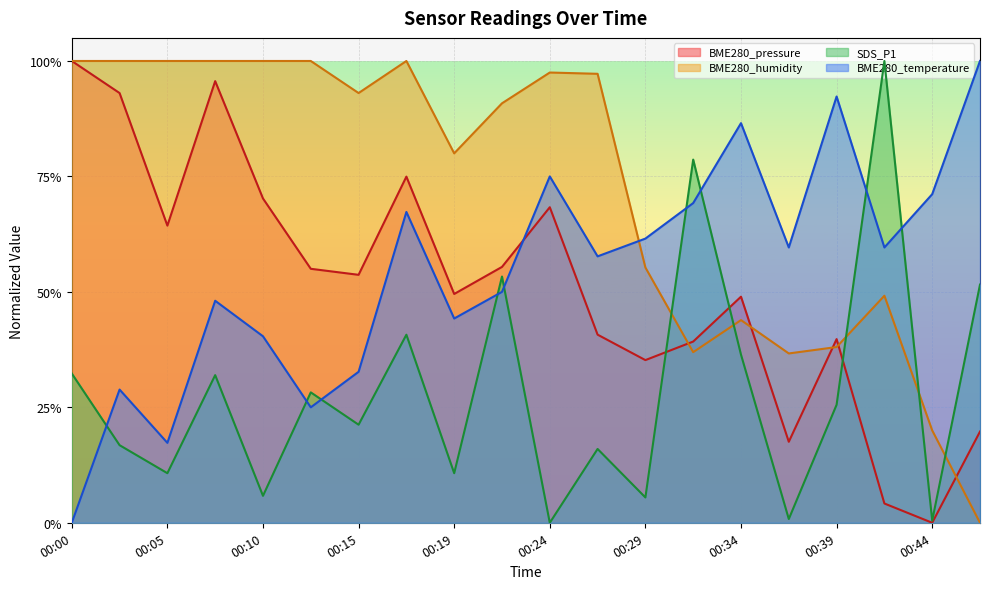

Which has a higher value, 00:17 or 00:41?

00:17